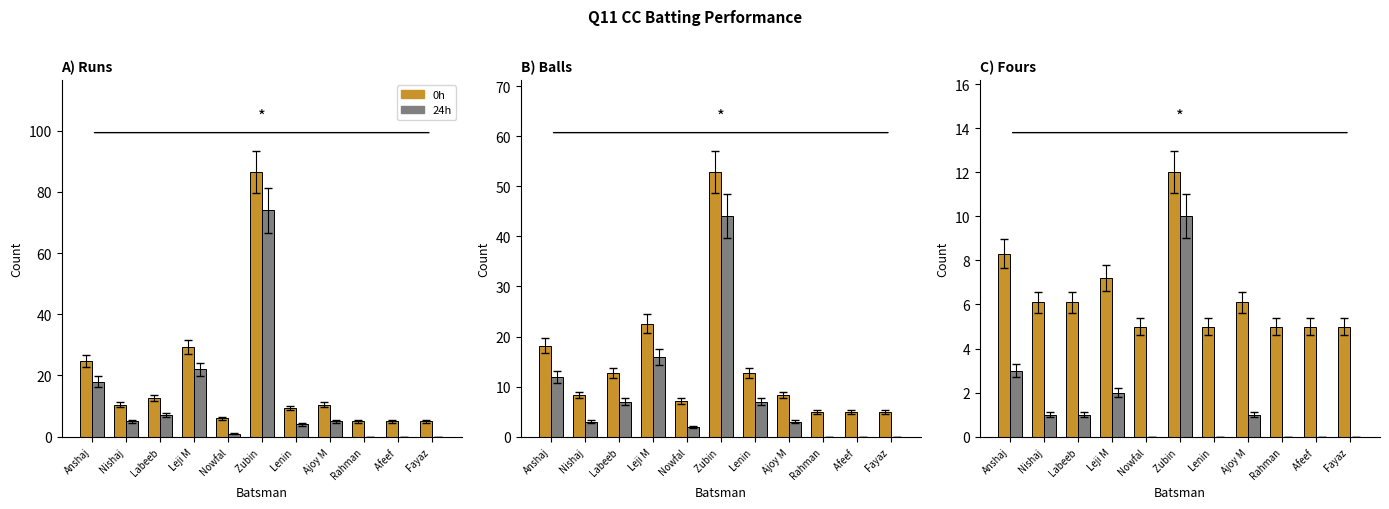

Between Labeeb and Rahman, which is larger?

Labeeb